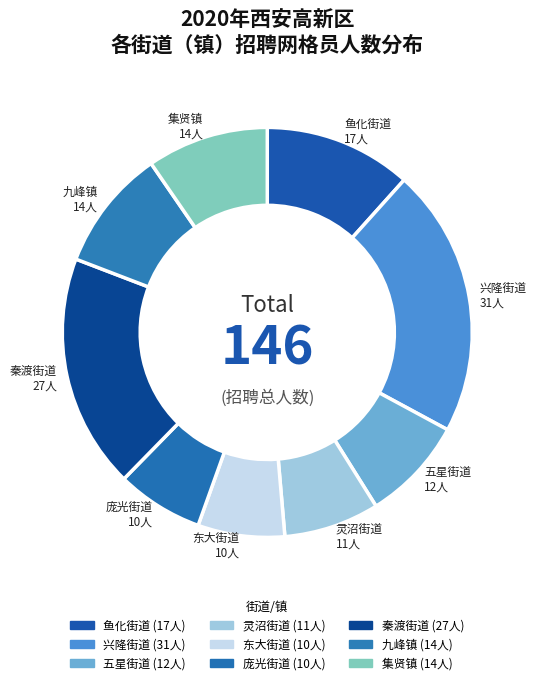

How many slices are in this pie chart?

9